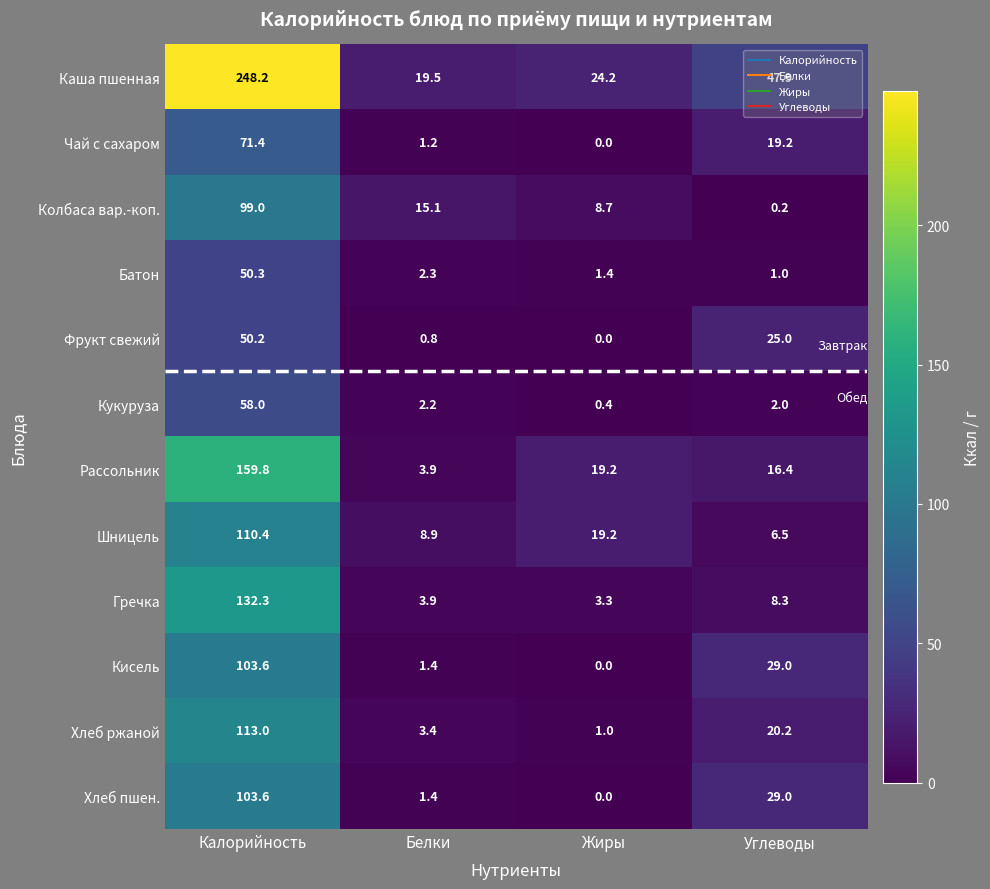

Count the number of categories in the chart.

4